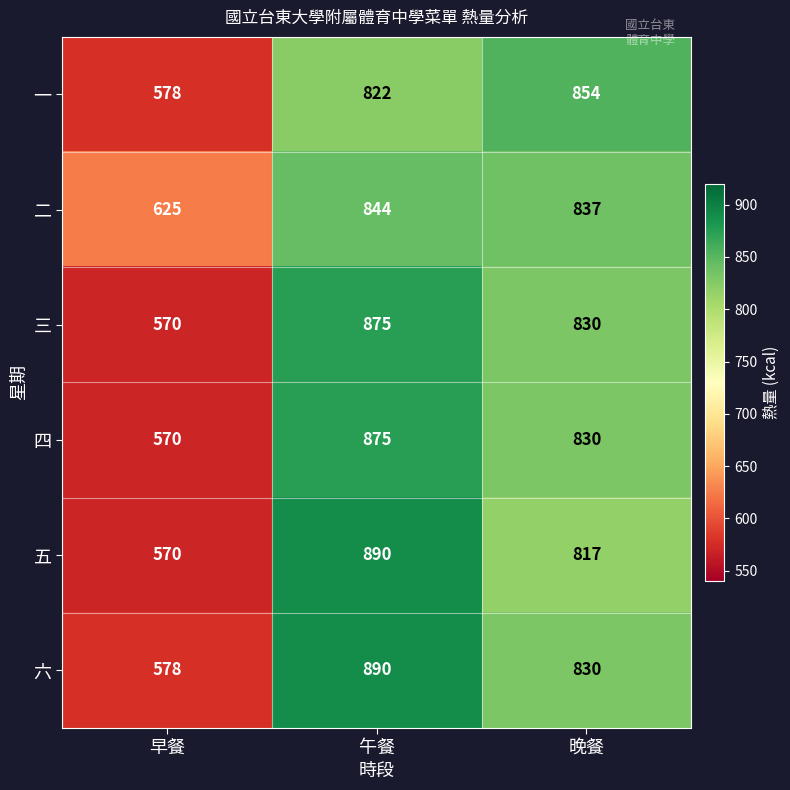

Which series changed the most between 早餐 and 午餐?

五